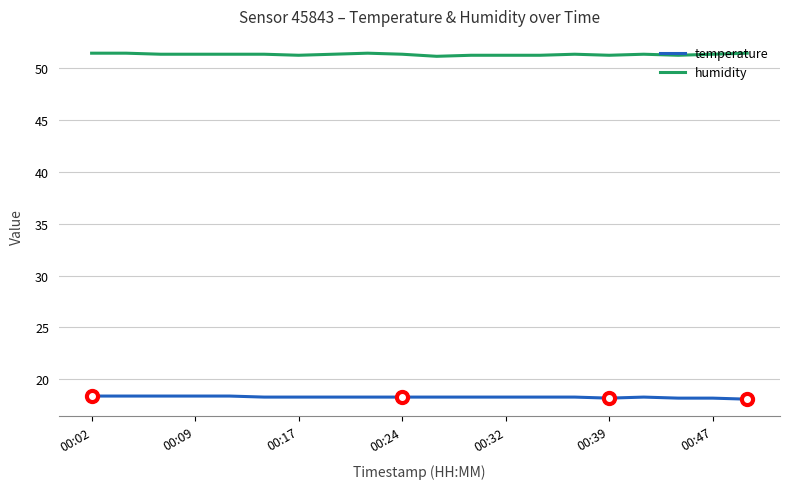

True or false: temperature and humidity cross at least once.

False